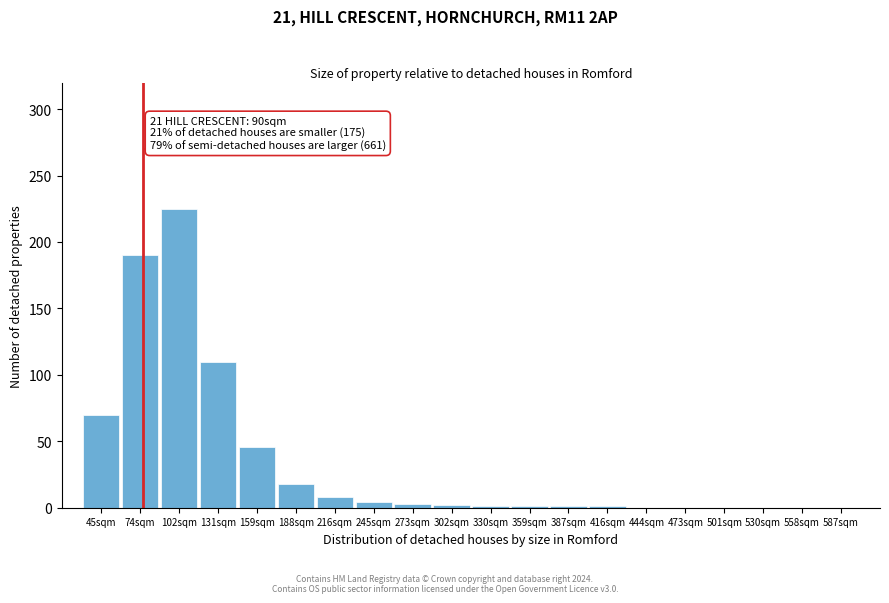

What is the sum of all values?

680